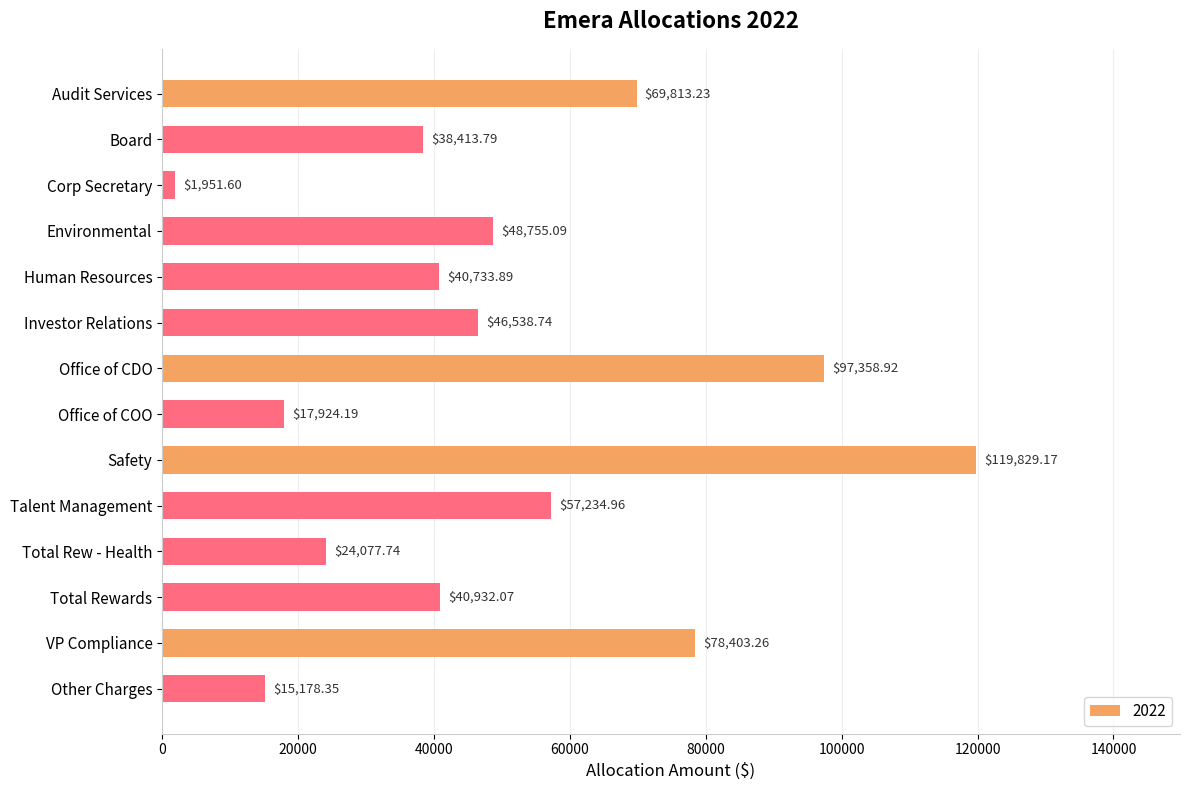

What is the average value?

49796.1